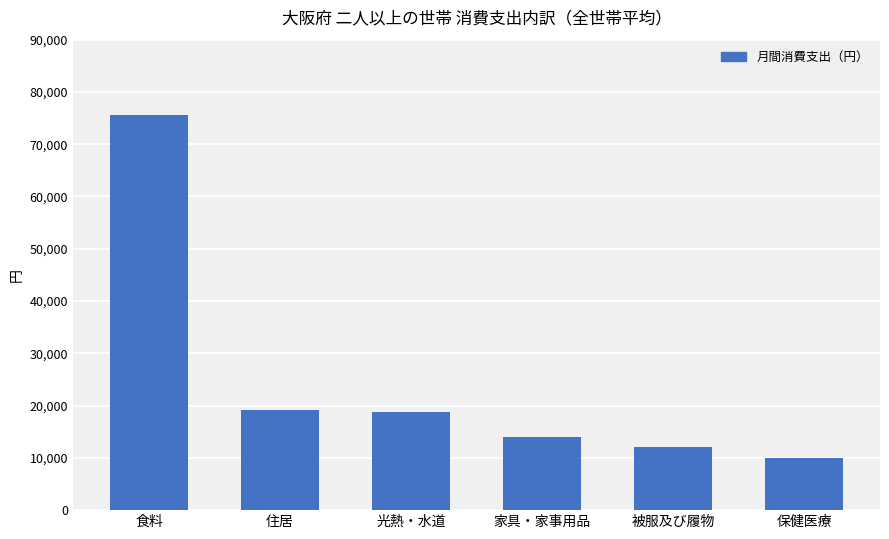

At which category does the chart reach its peak across all series?

食料